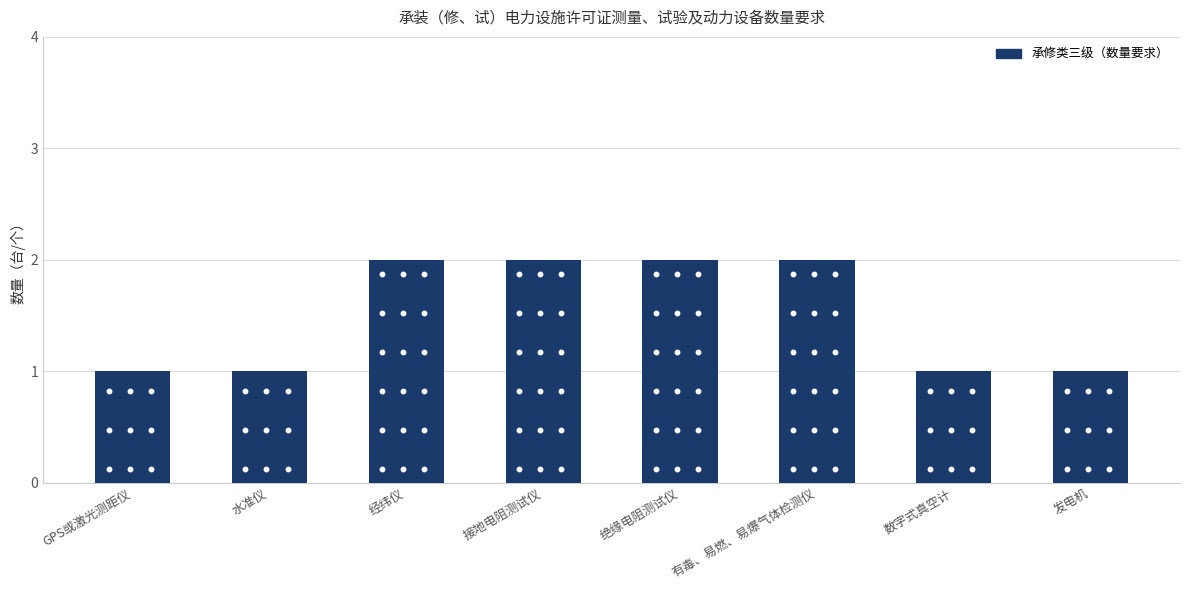

What is the difference between the second highest and minimum values?

1